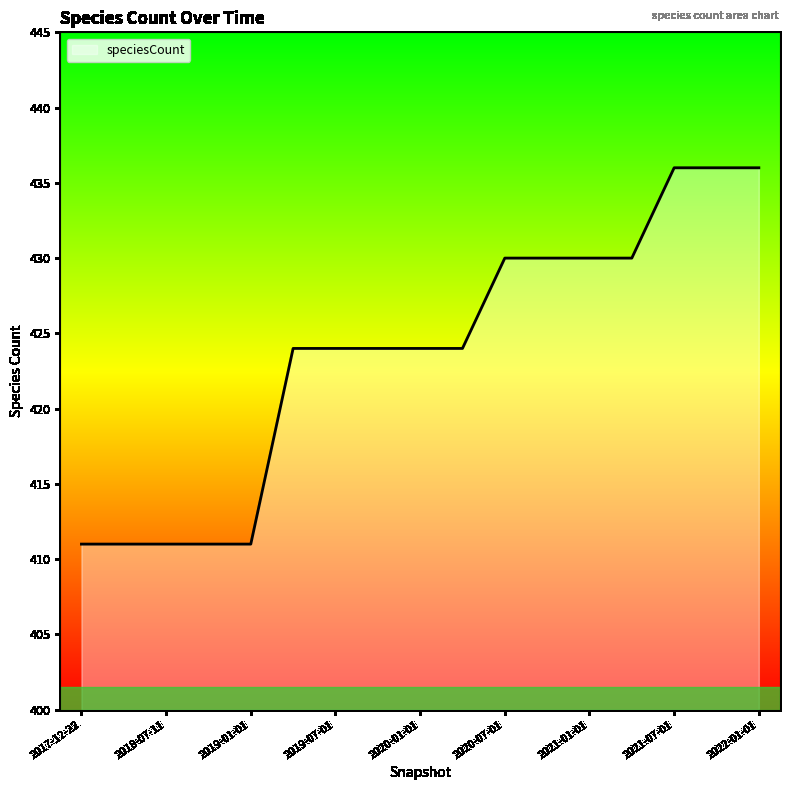

How many lines are shown in the chart?

1